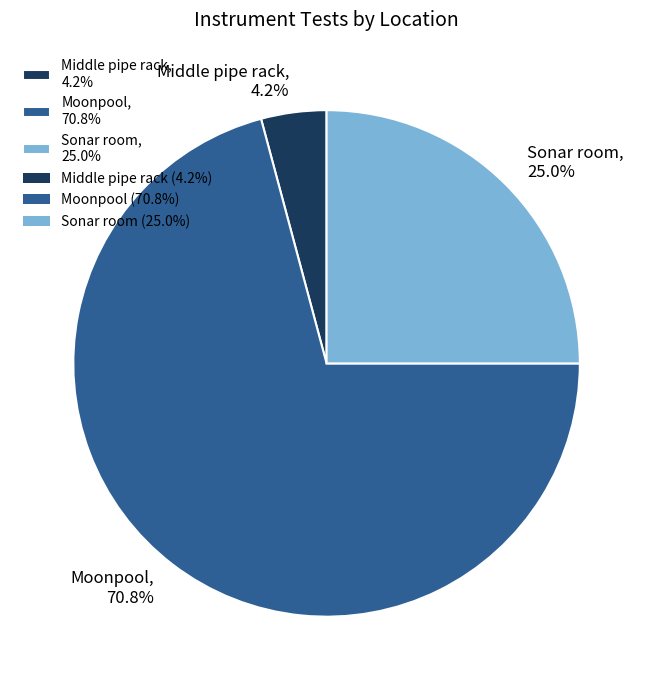

What is the smallest slice in the pie chart?

Middle pipe rack